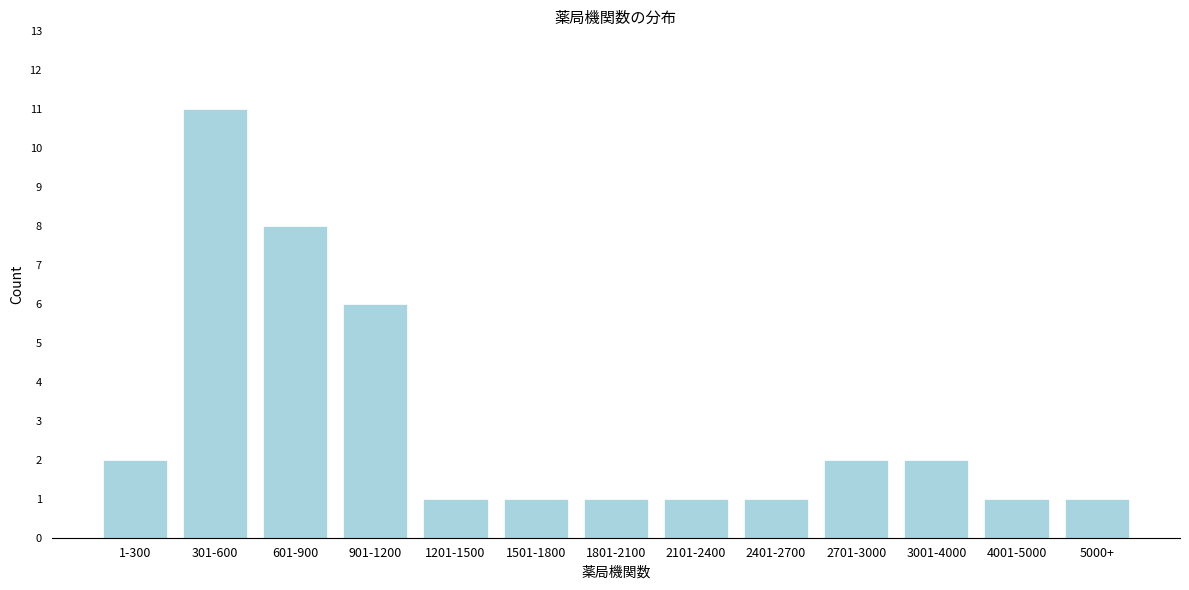

Reading left to right, what are all the values shown in this chart?

1-300=2	301-600=11	601-900=8	901-1200=6	1201-1500=1	1501-1800=1	1801-2100=1	2101-2400=1	2401-2700=1	2701-3000=2	3001-4000=2	4001-5000=1	5000+=1